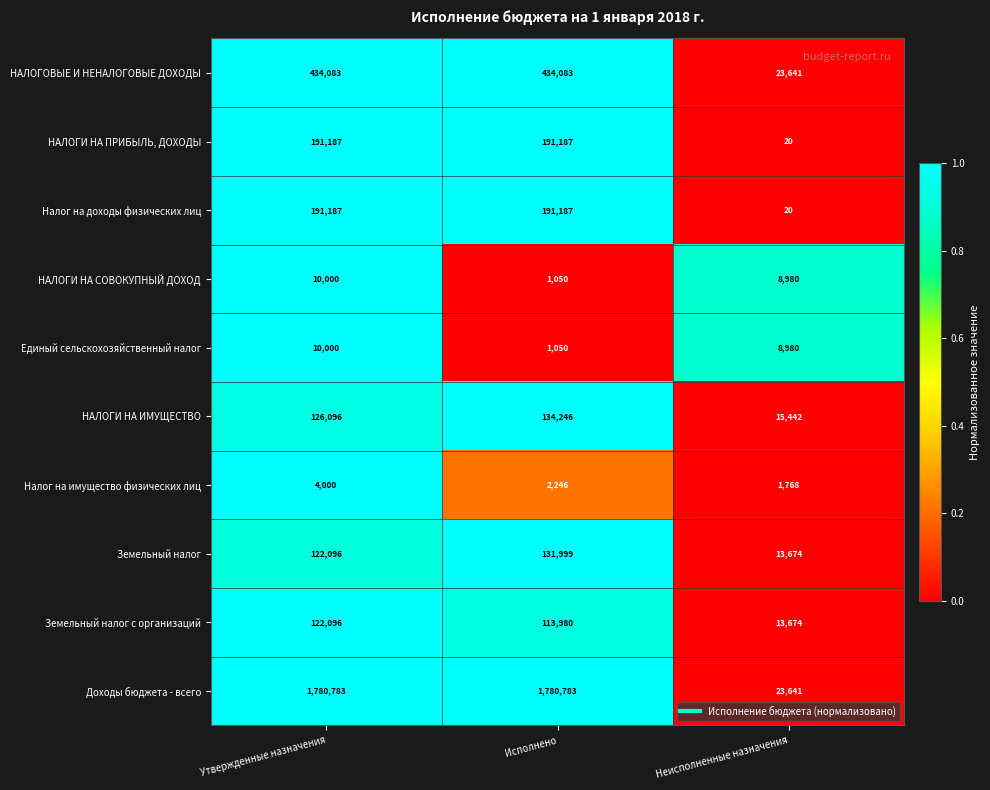

What is the difference between the maximum and minimum values in the НАЛОГОВЫЕ И НЕНАЛОГОВЫЕ ДОХОДЫ series?

410442